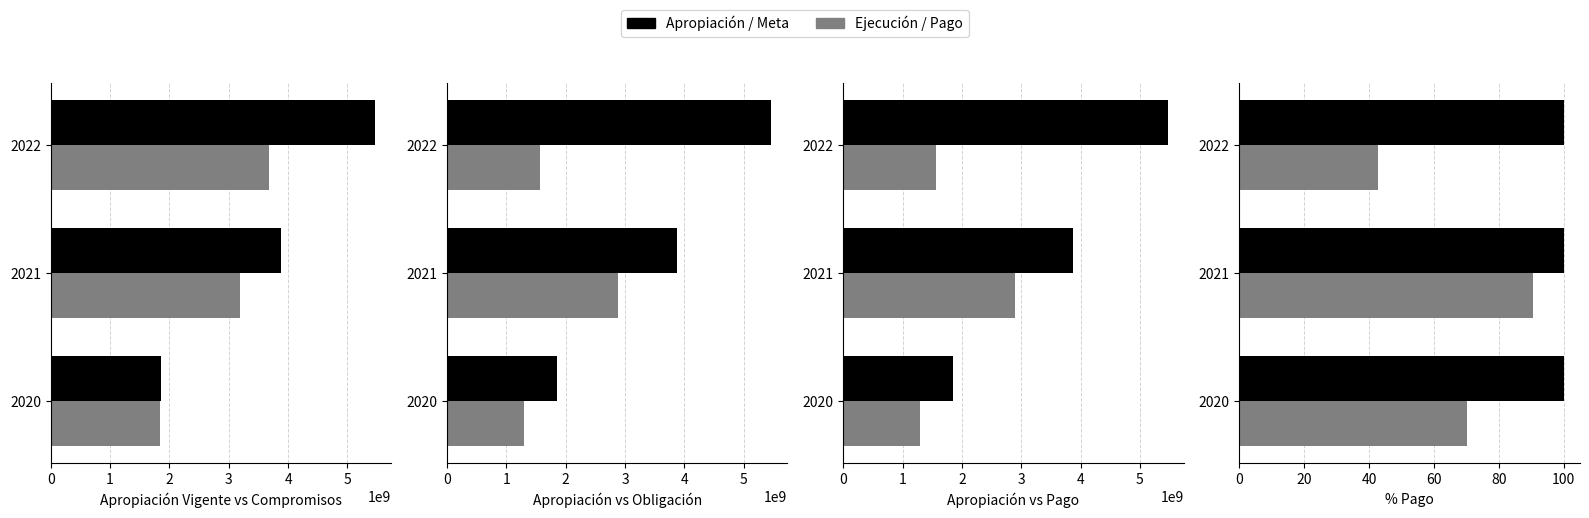

Which has a higher value, 2020 or 2022?

2022